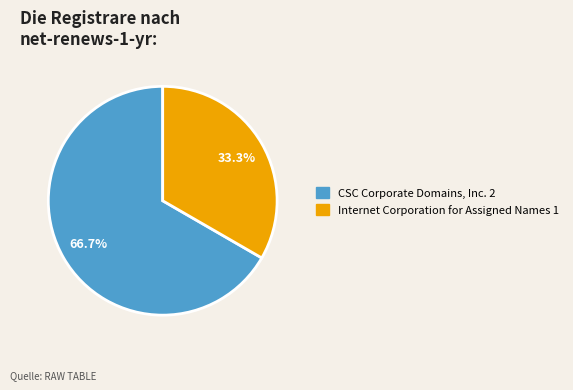

Is there a majority slice in this chart?

Yes